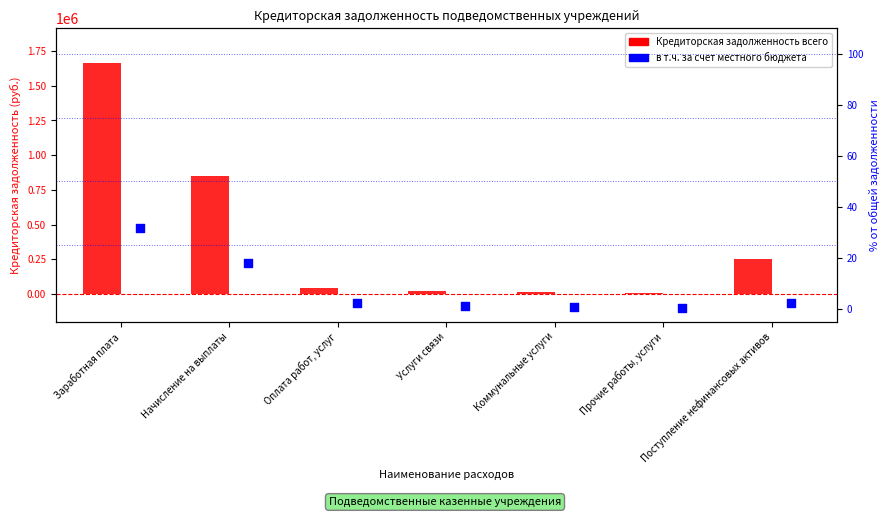

Which series has the largest total across all categories?

Кредиторская задолженность всего